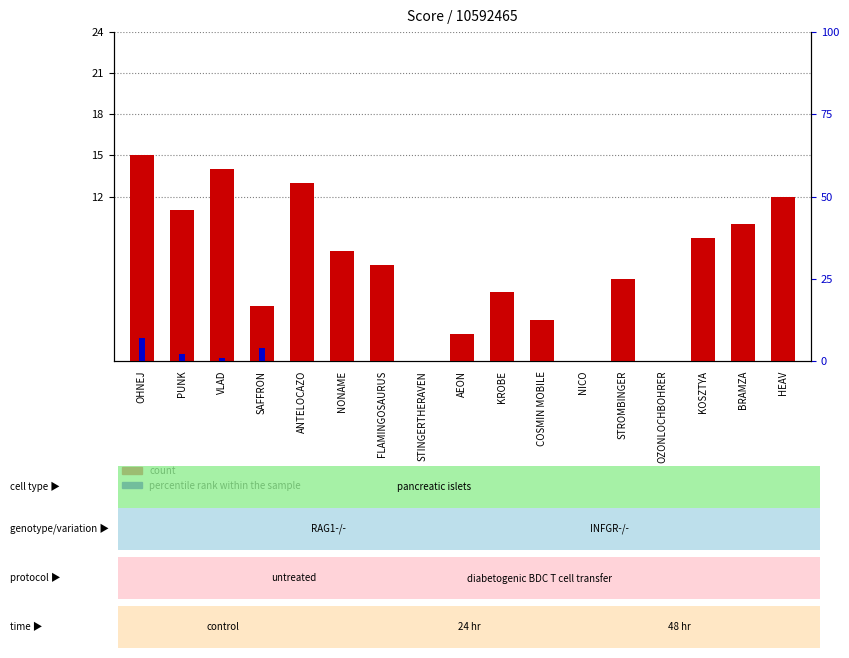

List the series in order of their overall mean, lowest first.

percentile rank within the sample, count